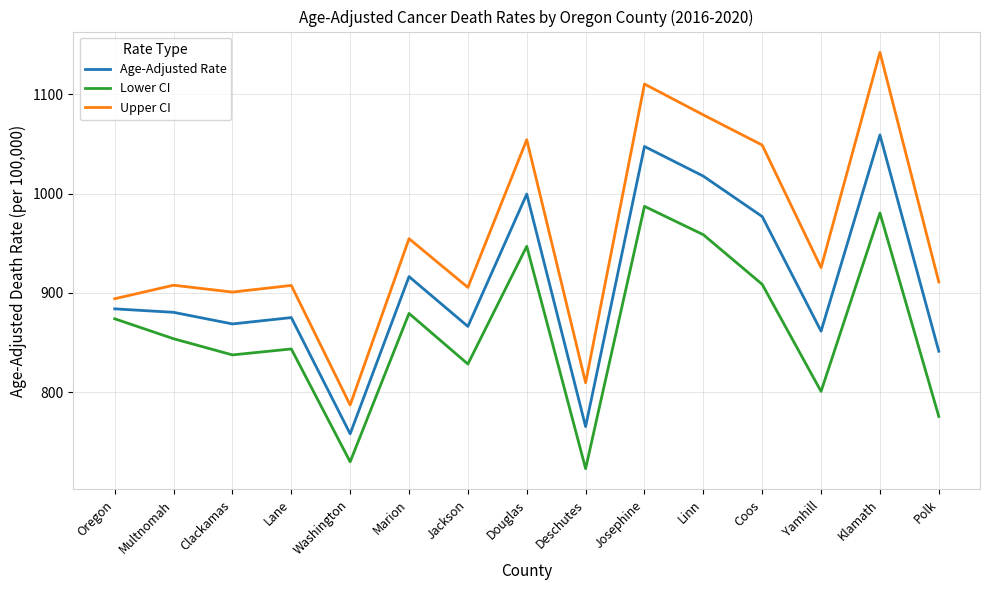

At which category does Lower CI reach its first local valley?

Clackamas